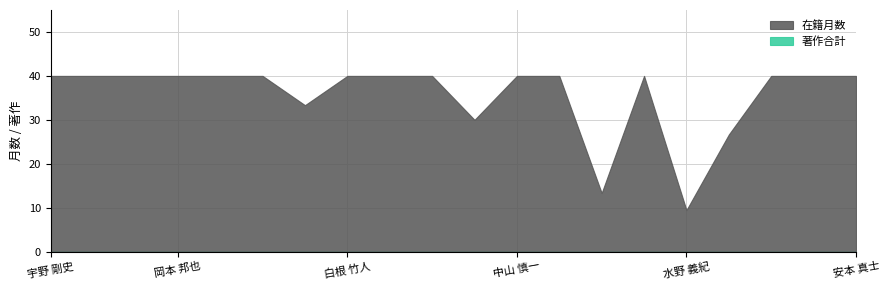

What position from the left is 小野 公輔?

5